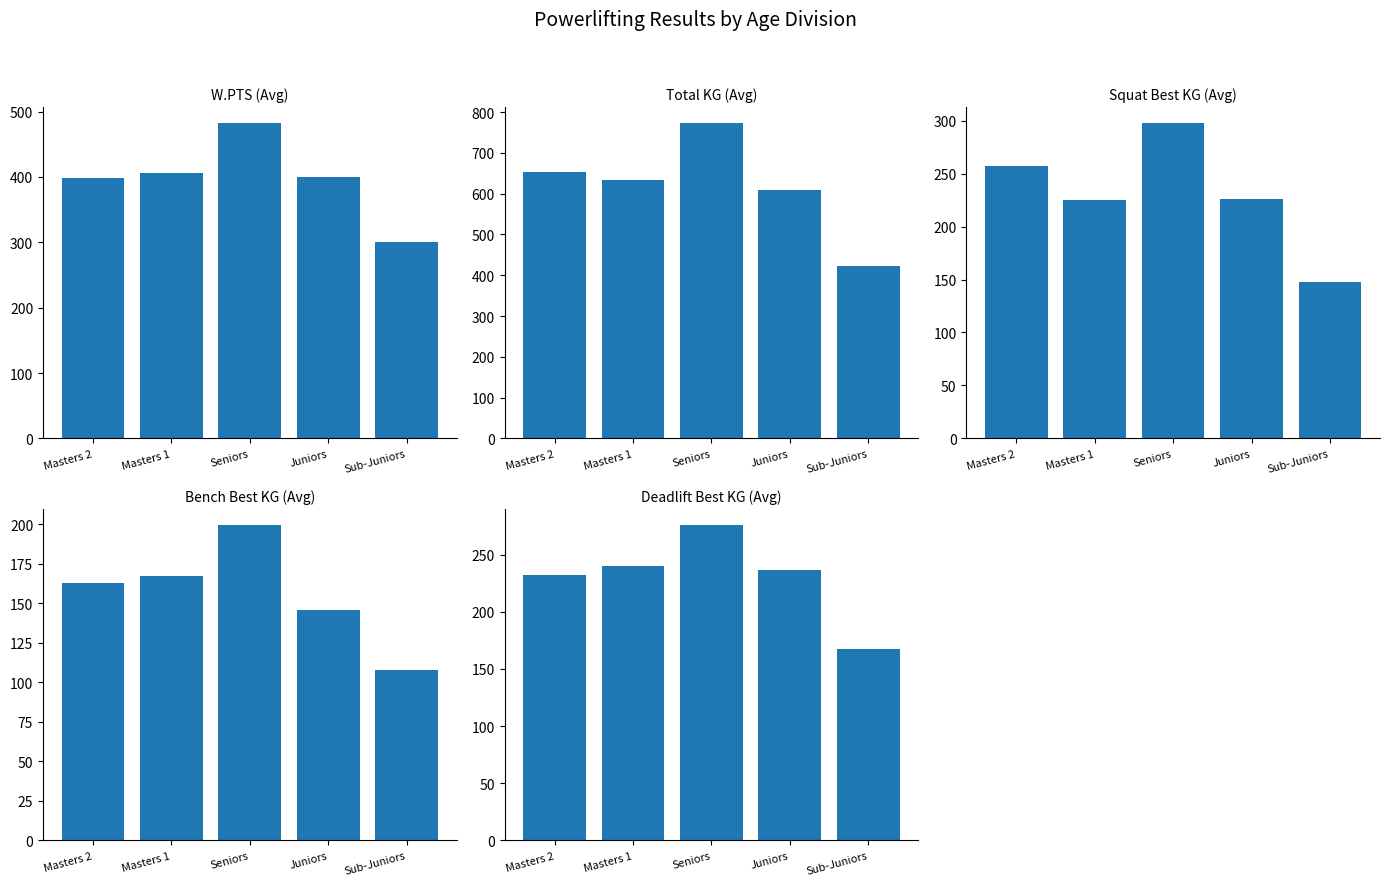

Are the bars horizontal?

No